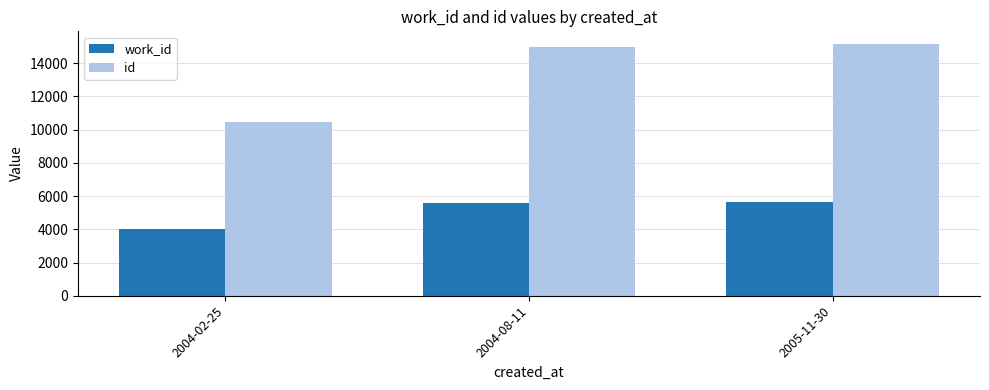

Rank the series by their maximum value, from lowest to highest.

work_id, id